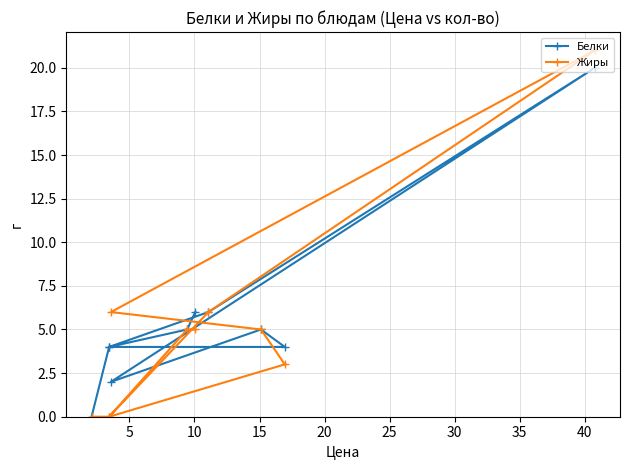

Rank the series by their maximum value, from highest to lowest.

Жиры, Белки